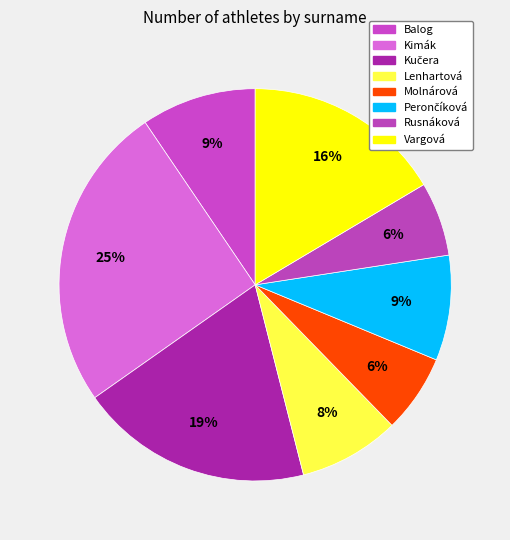

Count the number of slices in the pie.

8